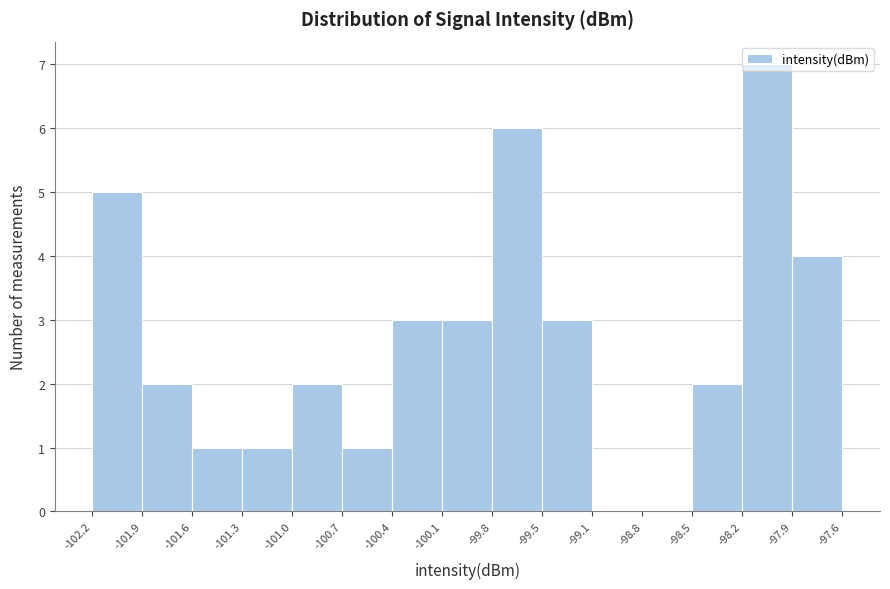

Reading left to right, list every bar in this chart as the range it spans on the x-axis followed by its height. The values are not printed on the chart, so give them approximately, as read against the axis.

-102.2 to -101.9: 5
-101.9 to -101.6: 2
-101.6 to -101.3: 1
-101.3 to -101.0: 1
-101.0 to -100.7: 2
-100.7 to -100.4: 1
-100.4 to -100.1: 3
-100.1 to -99.8: 3
-99.8 to -99.5: 6
-99.5 to -99.1: 3
-99.1 to -98.8: 0
-98.8 to -98.5: 0
-98.5 to -98.2: 2
-98.2 to -97.9: 7
-97.9 to -97.6: 4